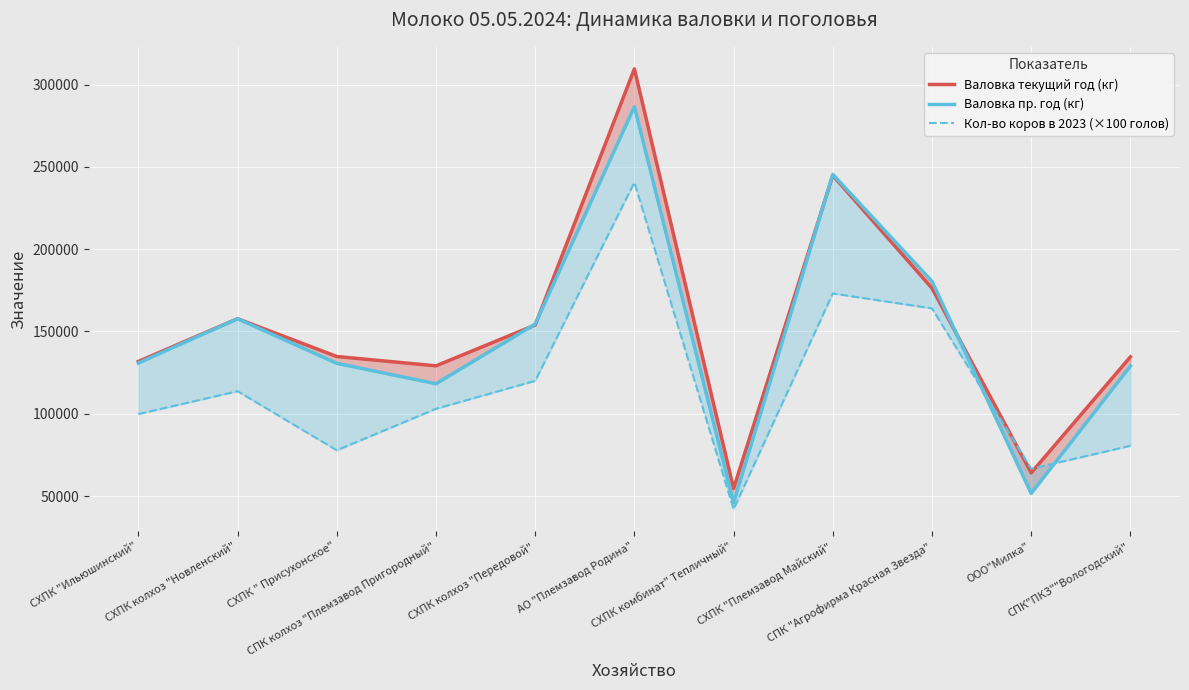

What is the difference between the maximum and minimum values in the Валовка текущий год (кг) series?

255017